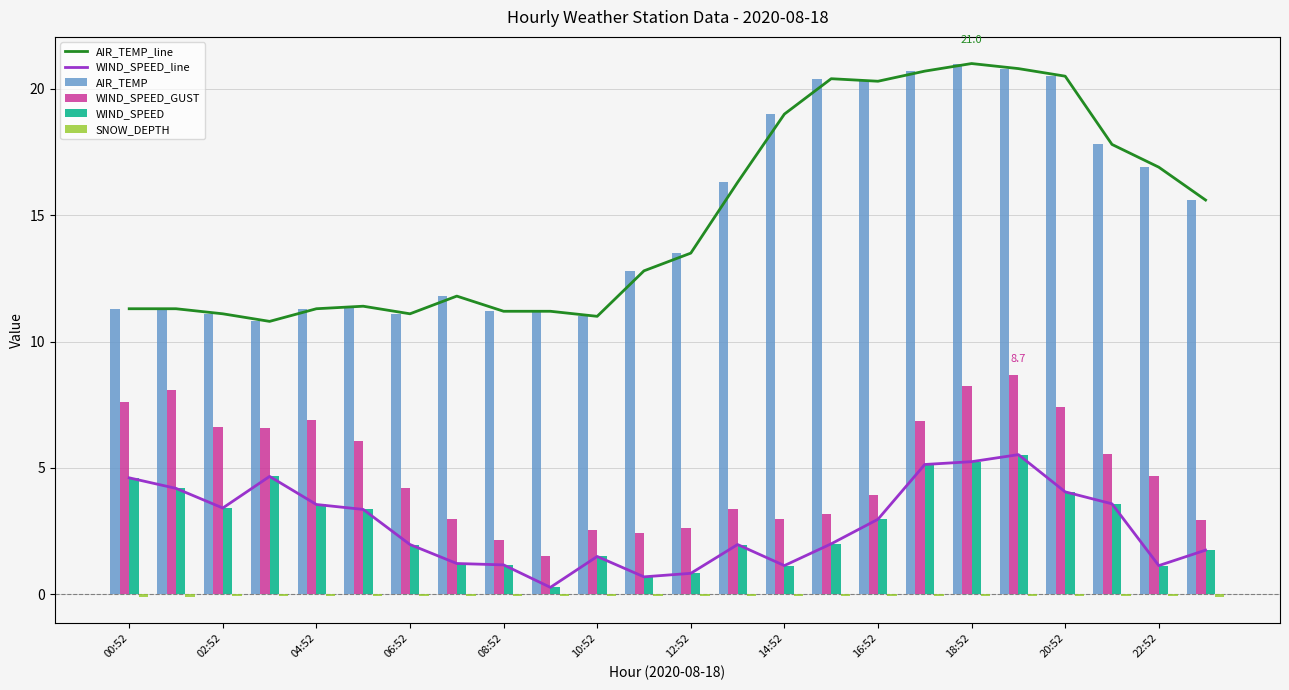

At how many categories does at least one series exceed 11?

22